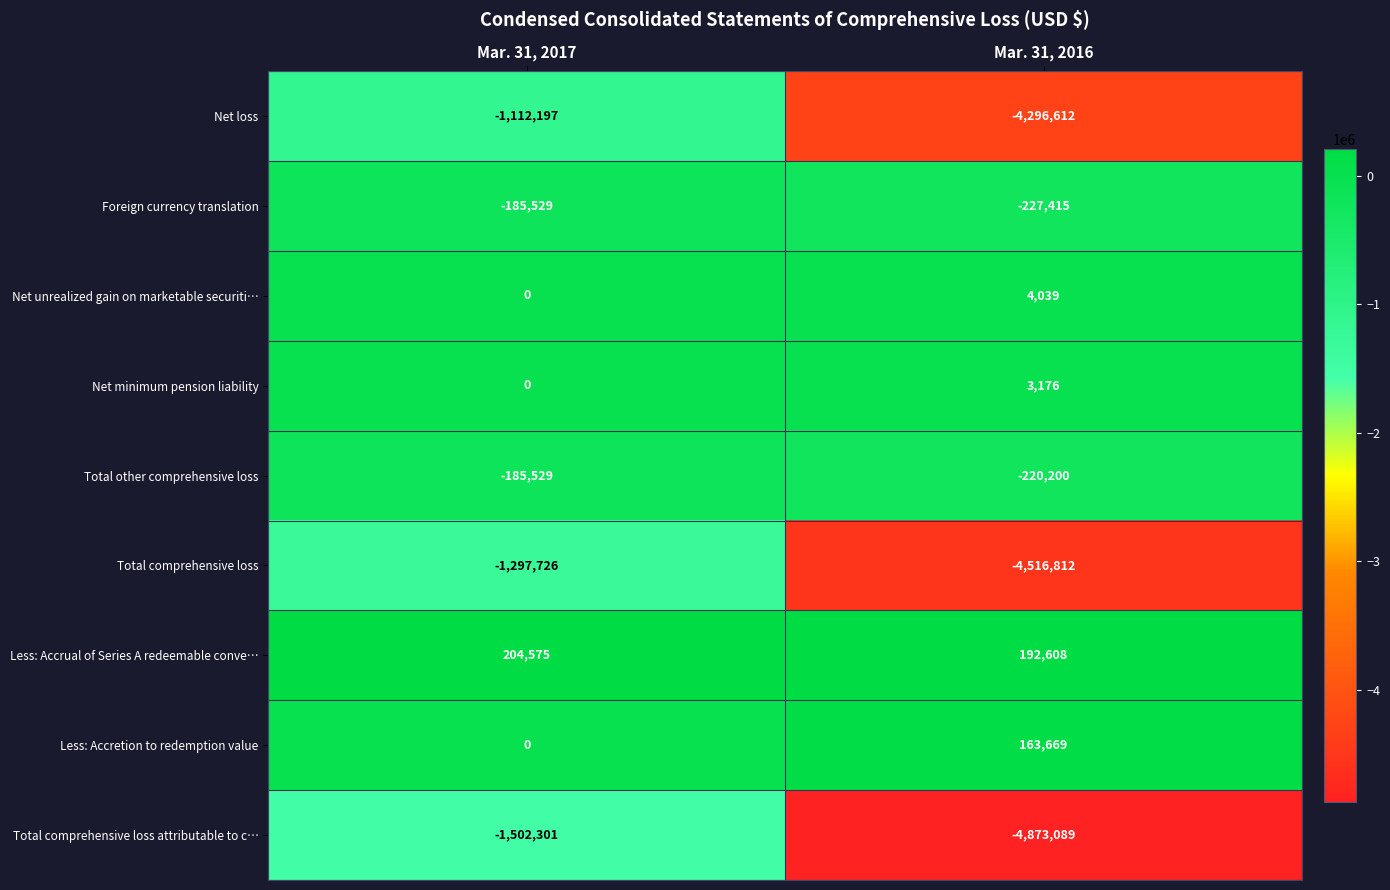

Is the value of Foreign currency translation at Mar. 31, 2016 greater than the value of Total comprehensive loss at Mar. 31, 2016?

Yes